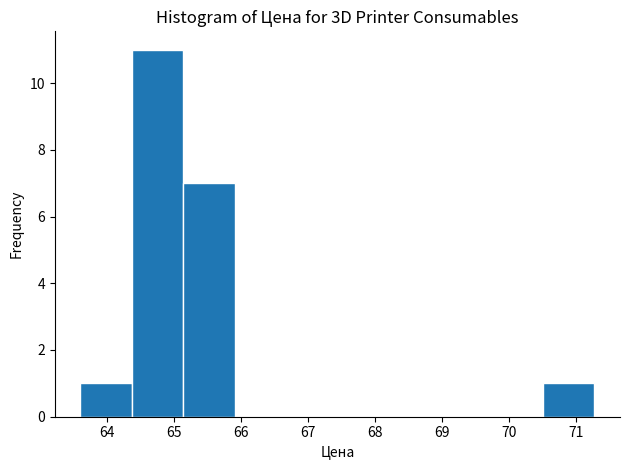

Reading left to right, transcribe this chart: for each bar, give the range it covers on the x-axis and its height. Neither the bar edges nor the heights are printed on the chart, so give them approximately, as read against the axes.

63.6 to 64.4: 1
64.4 to 65.1: 11
65.1 to 65.9: 7
65.9 to 66.7: 0
66.7 to 67.4: 0
67.4 to 68.2: 0
68.2 to 69.0: 0
69.0 to 69.7: 0
69.7 to 70.5: 0
70.5 to 71.3: 1